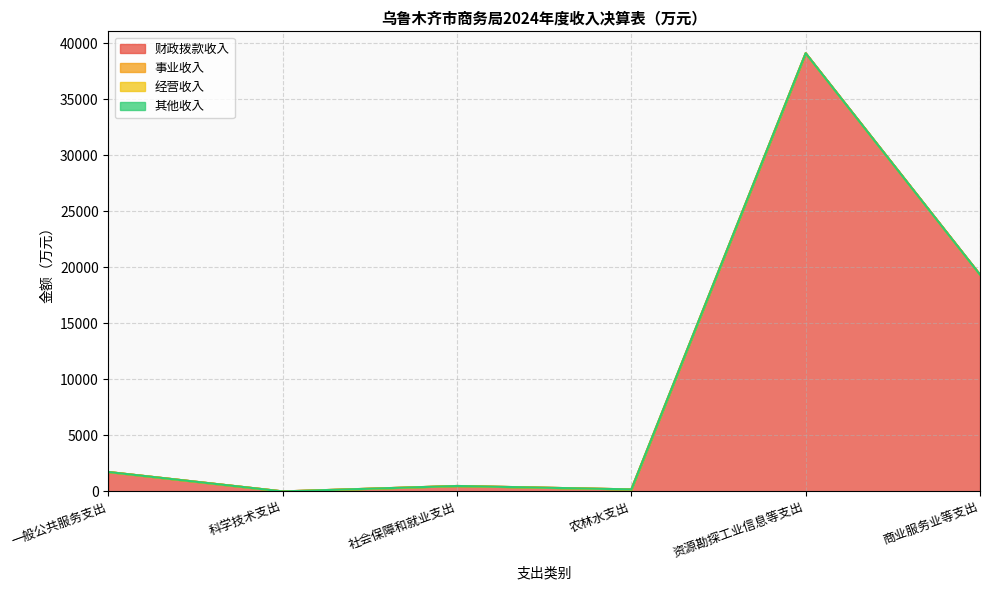

What is the greatest value displayed?

39114.7